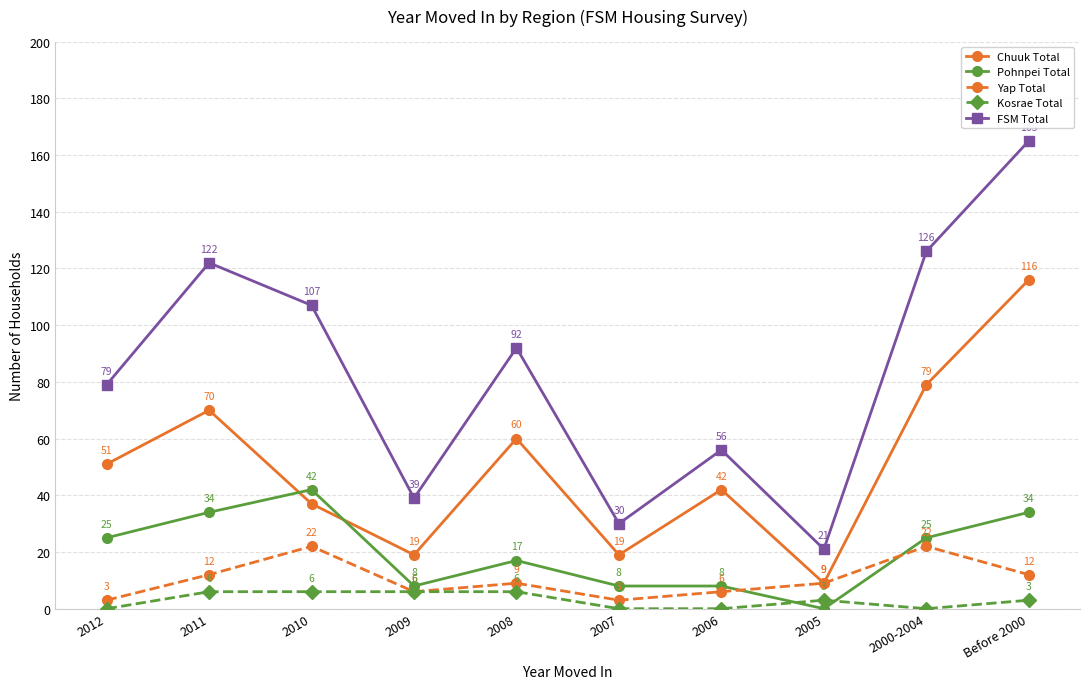

What is the difference between the highest and lowest values at Before 2000?

162